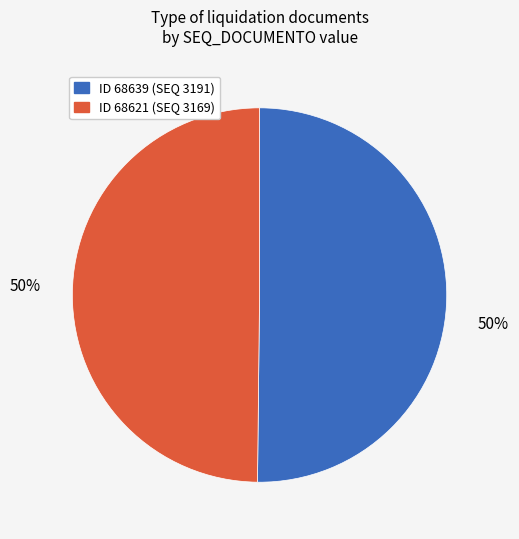

To the nearest percent, what percentage of the pie is ID 68621 (SEQ 3169)?

50%